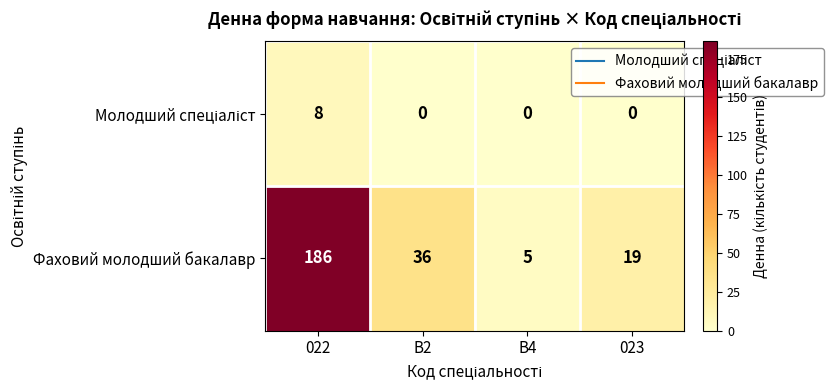

How many data points does each series have?

4